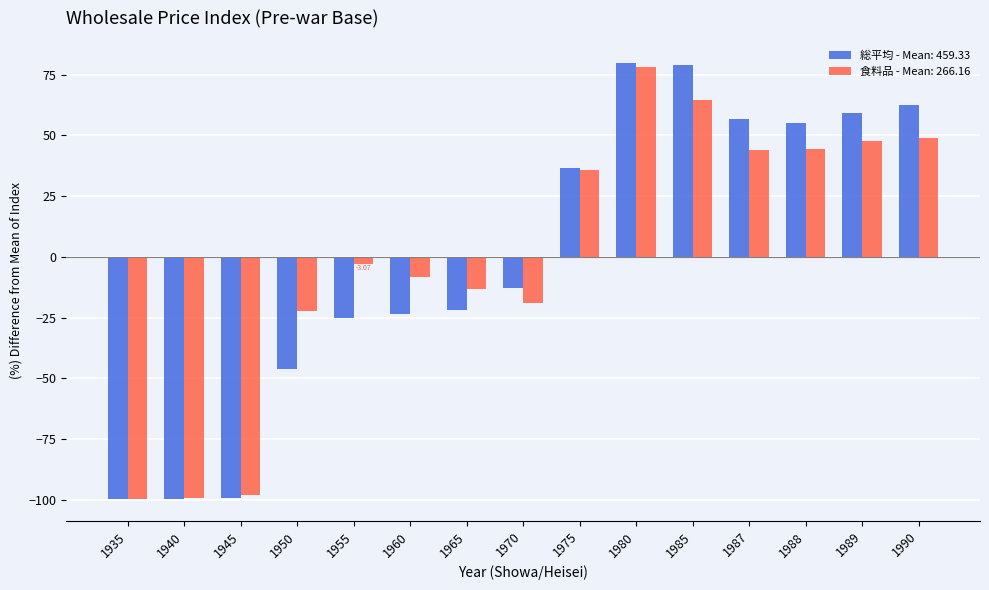

At which category is the sum across all series the highest?

1980